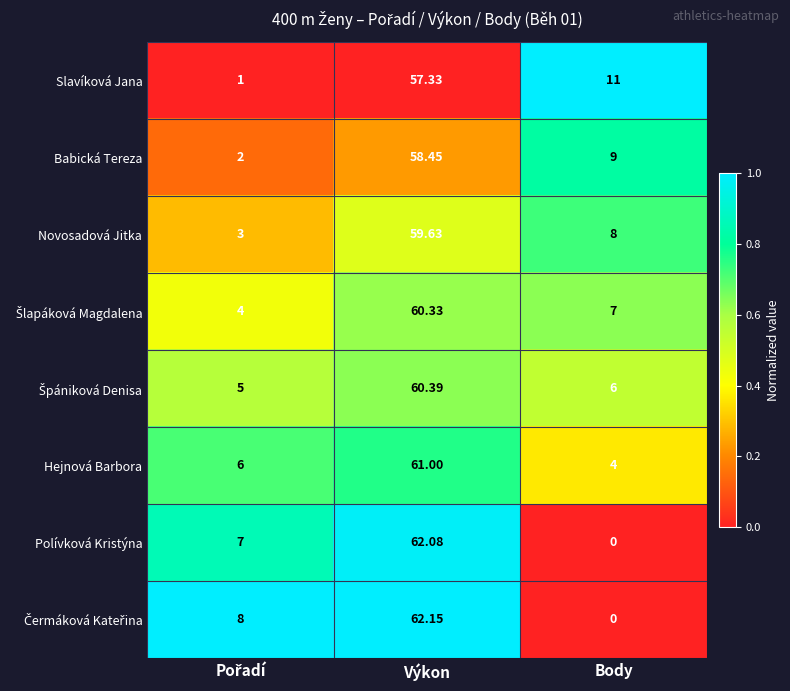

At which category is the sum across all series the highest?

Výkon